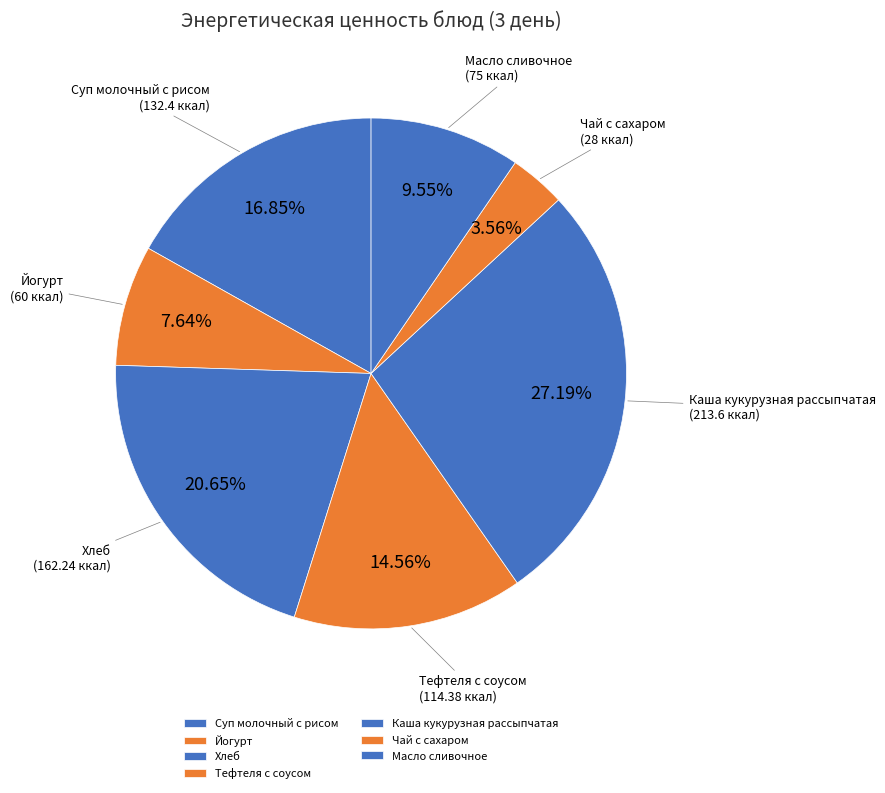

What percentage is the Хлеб slice, to the nearest percent?

21%